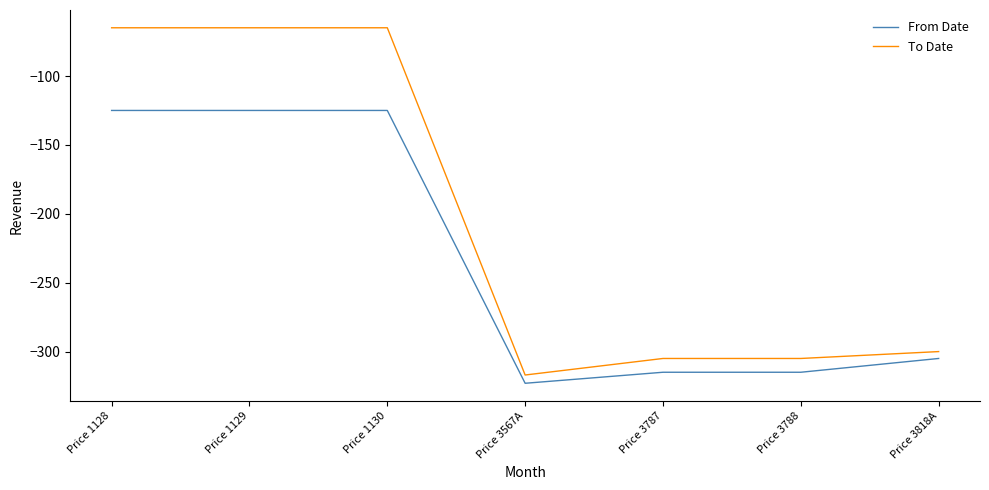

Where is From Date nearest to the value -224?

Price 3818A